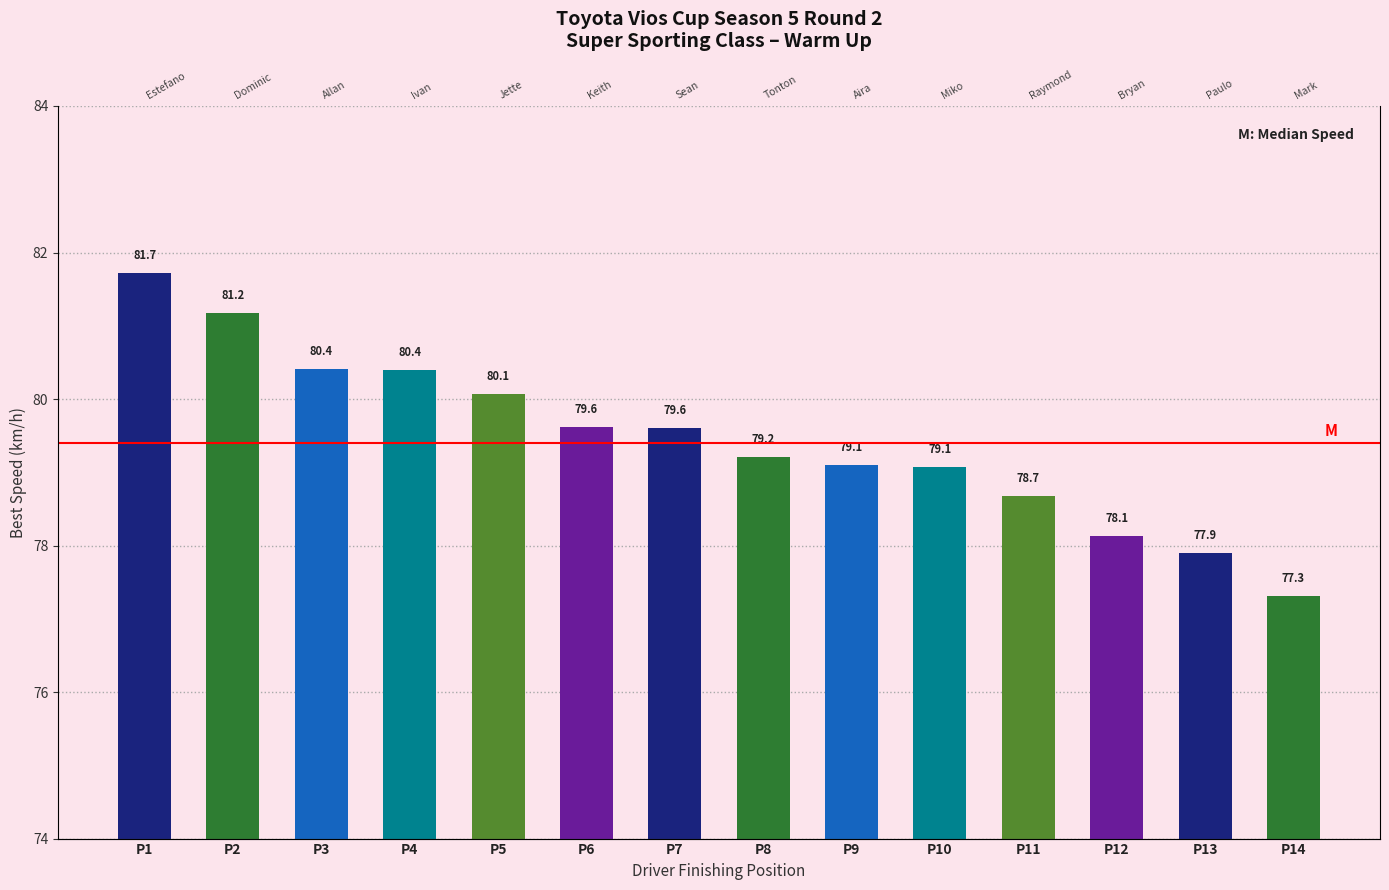

What is the difference between the values at P14 and P6?

2.3